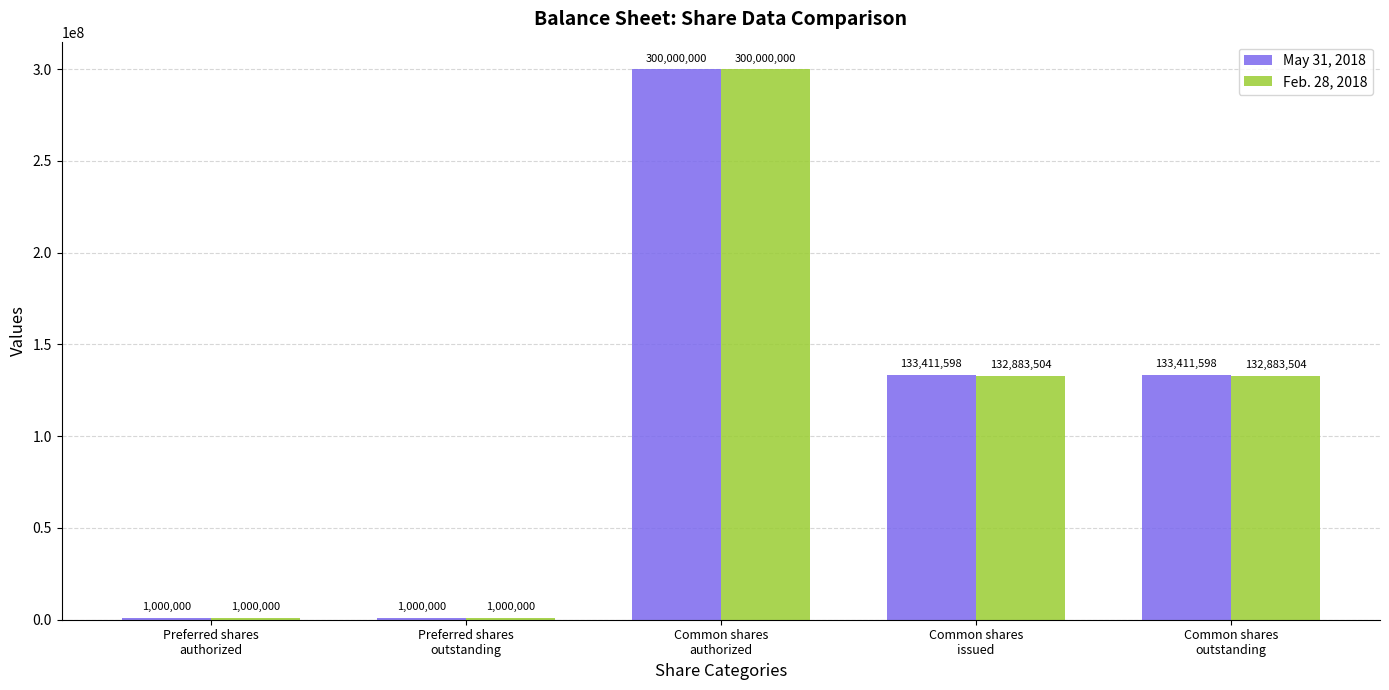

What is the greatest value displayed?

300000000